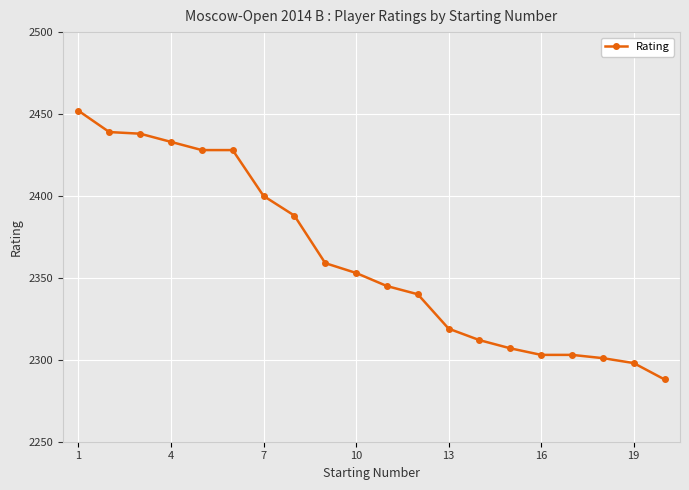

What is the minimum value shown in the chart?

2288